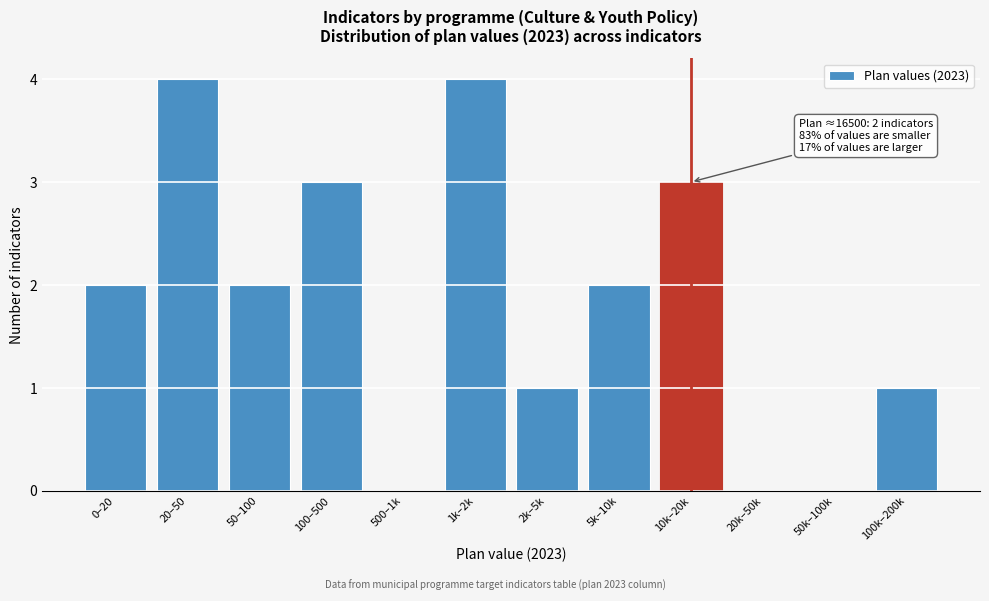

Reading left to right, transcribe all the data shown in this chart.

0–20=2	20–50=4	50–100=2	100–500=3	500–1k=0	1k–2k=4	2k–5k=1	5k–10k=2	10k–20k=3	20k–50k=0	50k–100k=0	100k–200k=1